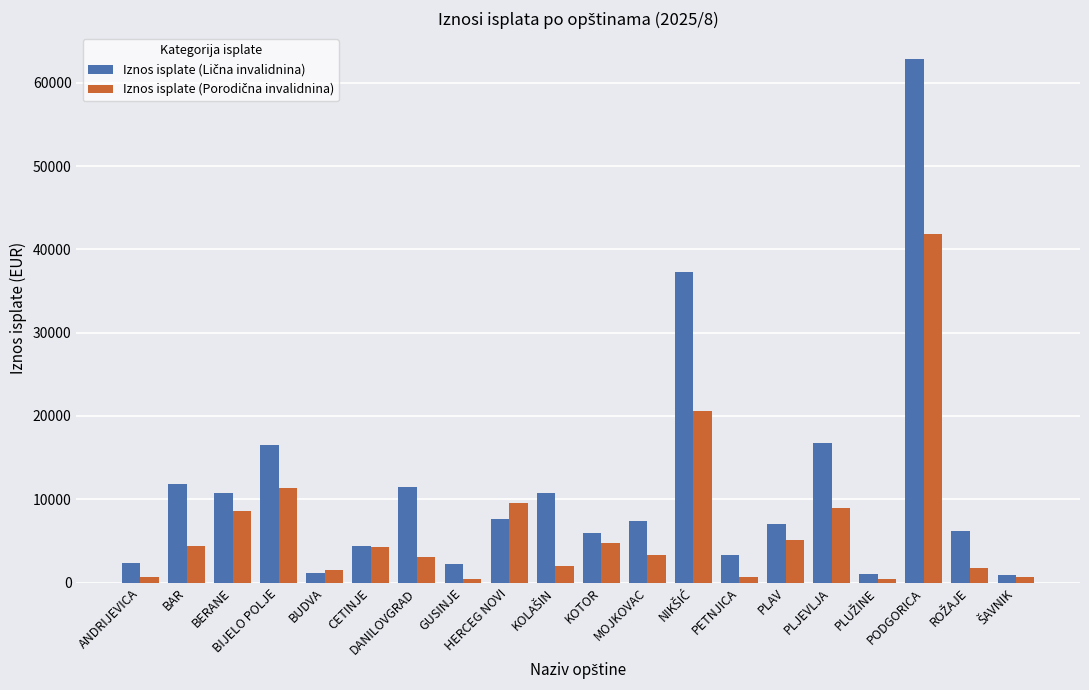

What is the greatest value displayed?

62804.2